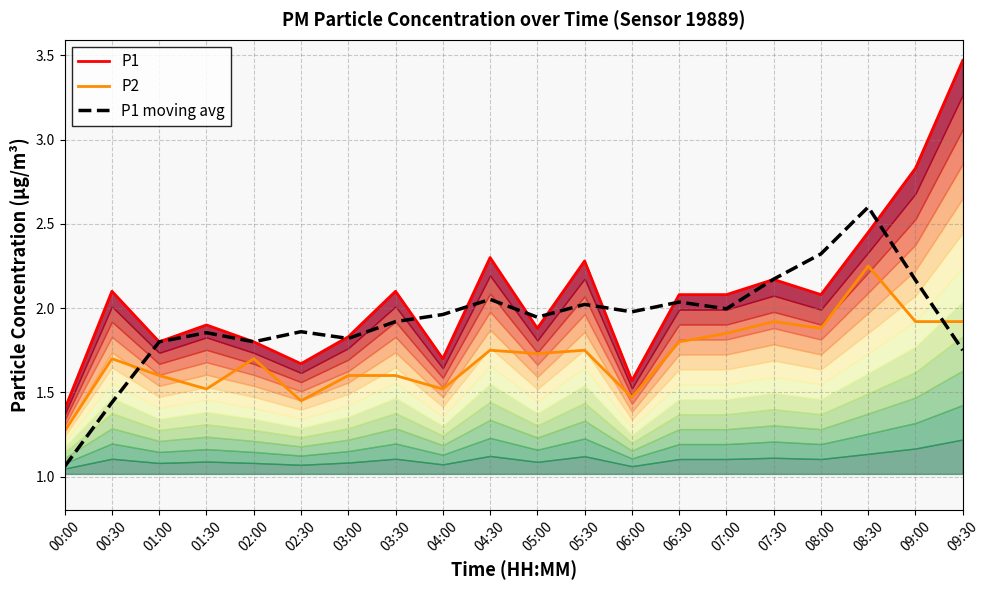

Which series has the largest total across all categories?

P1